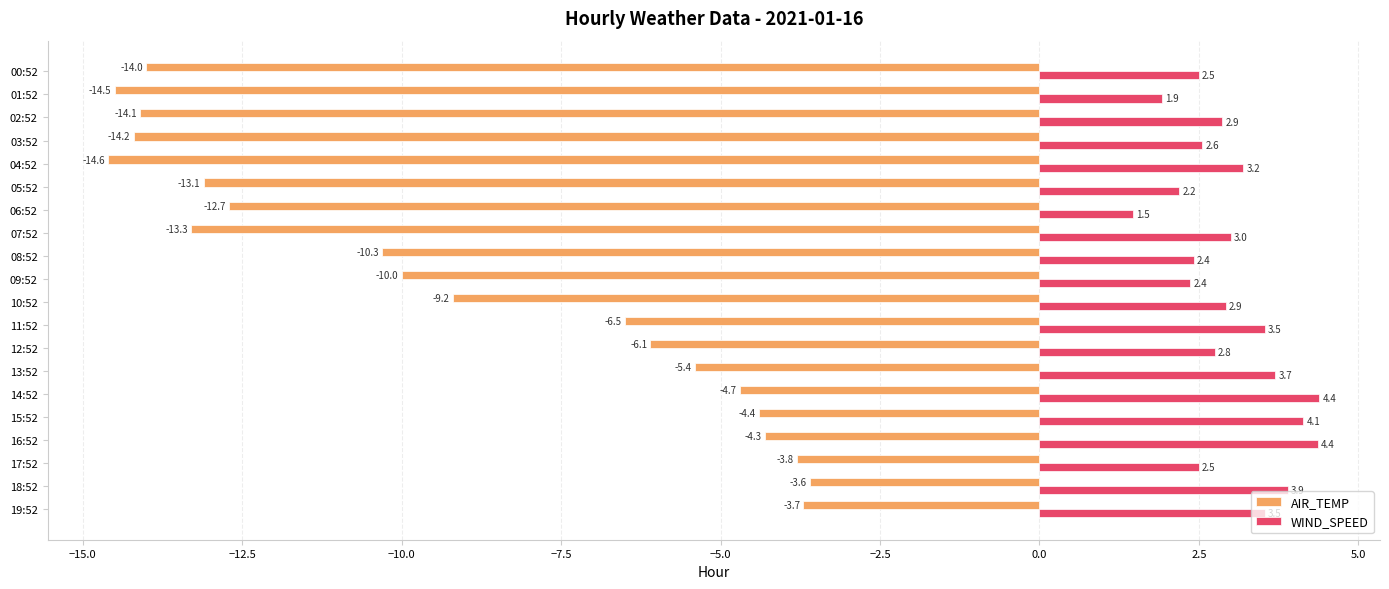

What is the difference between the maximum and minimum values in the AIR_TEMP series?

11.0